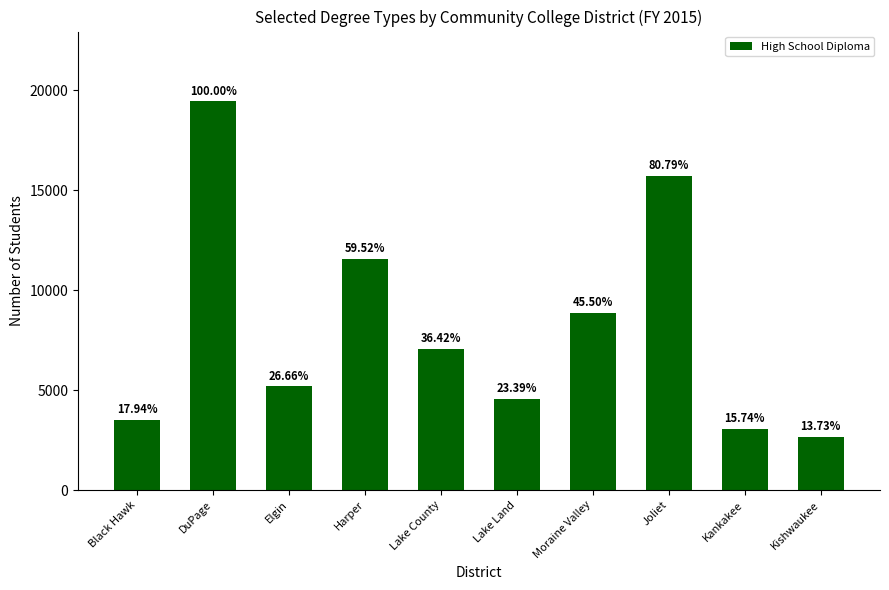

Does the chart contain any negative values?

No